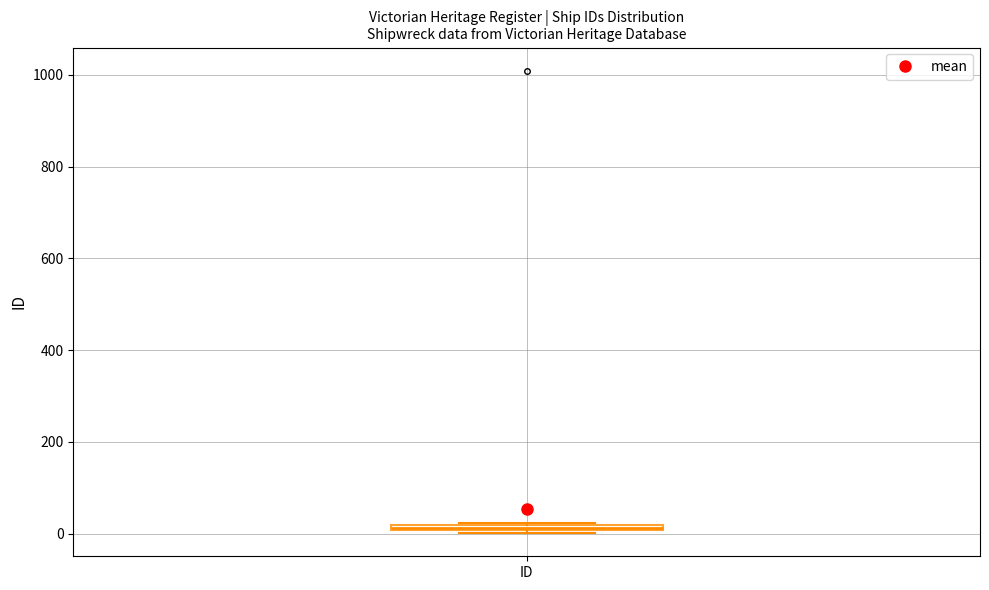

Where is the lower edge of the box for ID on the y-axis? The values are not printed on the chart, so give them approximately, as read against the axis.

0